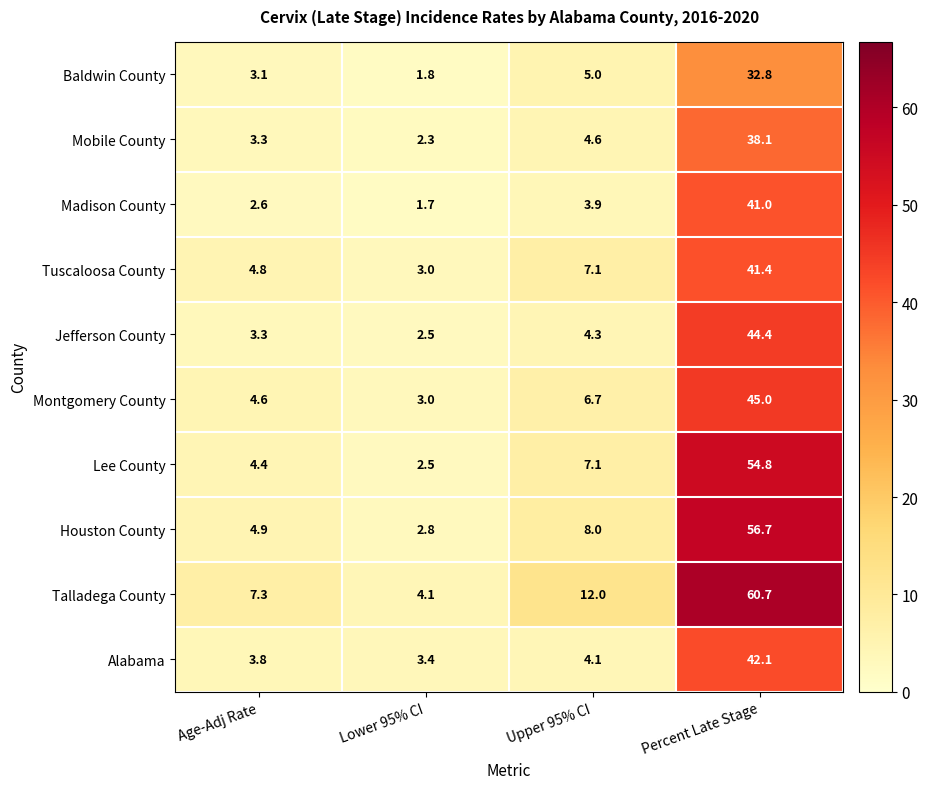

Which series has the largest range (max minus min)?

Talladega County